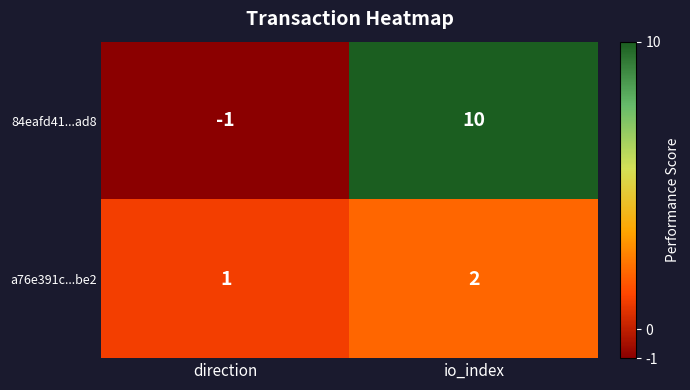

Which series changed the most between direction and io_index?

84eafd41...ad8